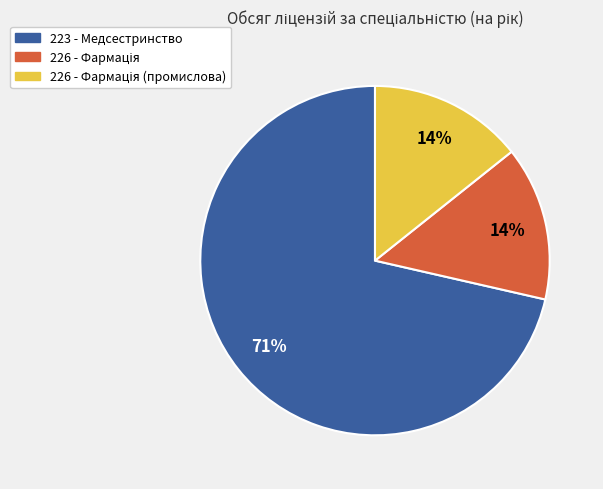

Count the number of slices in the pie.

3